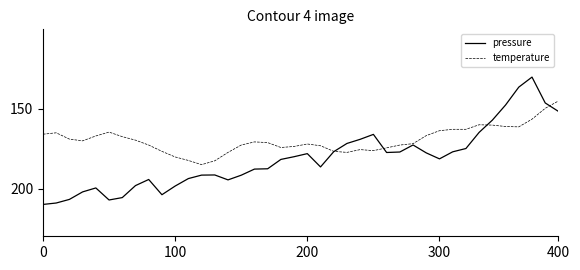

How many distinct data groups are displayed?

2